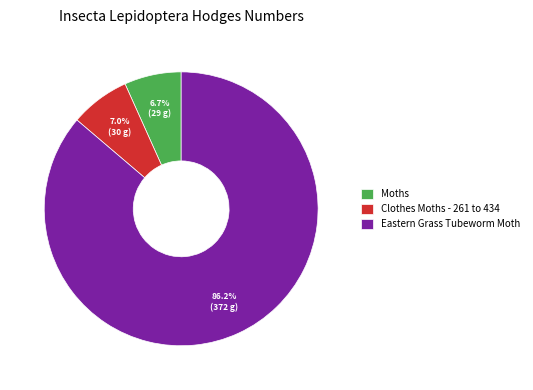

Count the number of slices in the pie.

3